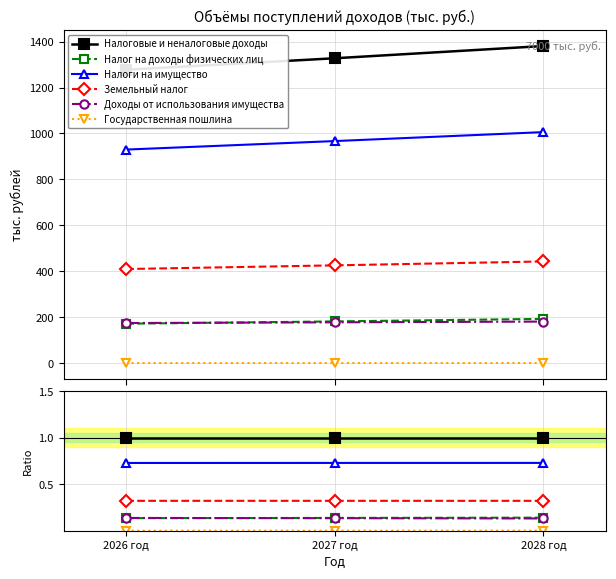

List the labels in order of Налоги на имущество value, largest first.

2028 год, 2027 год, 2026 год